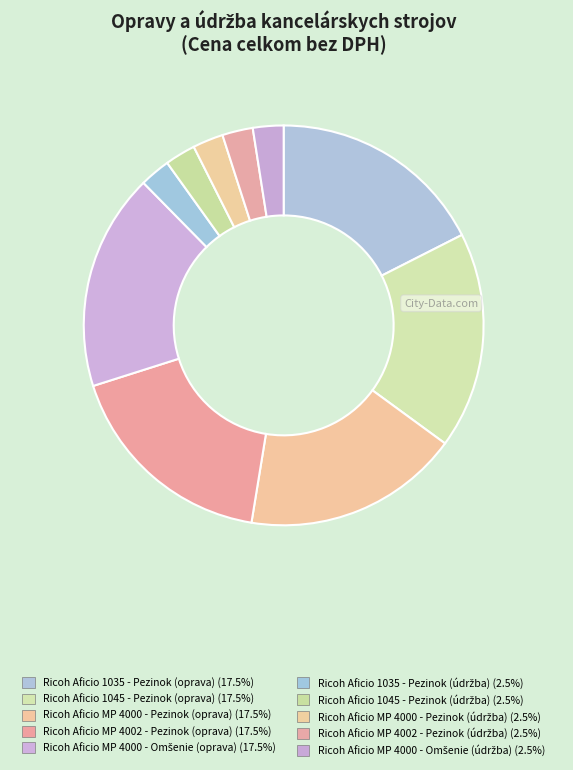

Rank the categories by value from lowest to highest.

Ricoh Aficio 1035 - Pezinok (údržba), Ricoh Aficio 1045 - Pezinok (údržba), Ricoh Aficio MP 4000 - Pezinok (údržba), Ricoh Aficio MP 4002 - Pezinok (údržba), Ricoh Aficio MP 4000 - Omšenie (údržba), Ricoh Aficio 1035 - Pezinok (oprava), Ricoh Aficio 1045 - Pezinok (oprava), Ricoh Aficio MP 4000 - Pezinok (oprava), Ricoh Aficio MP 4002 - Pezinok (oprava), Ricoh Aficio MP 4000 - Omšenie (oprava)